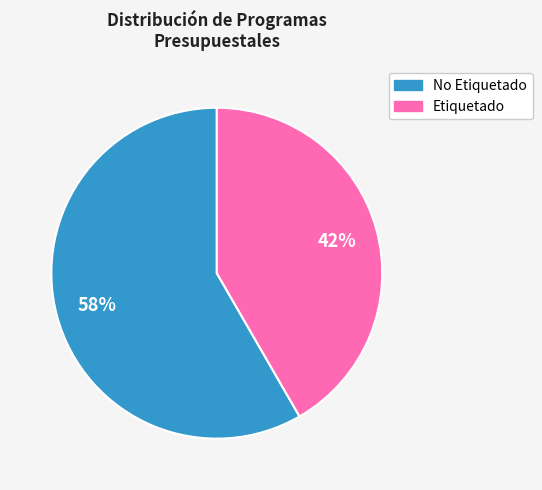

Count the number of slices in the pie.

2